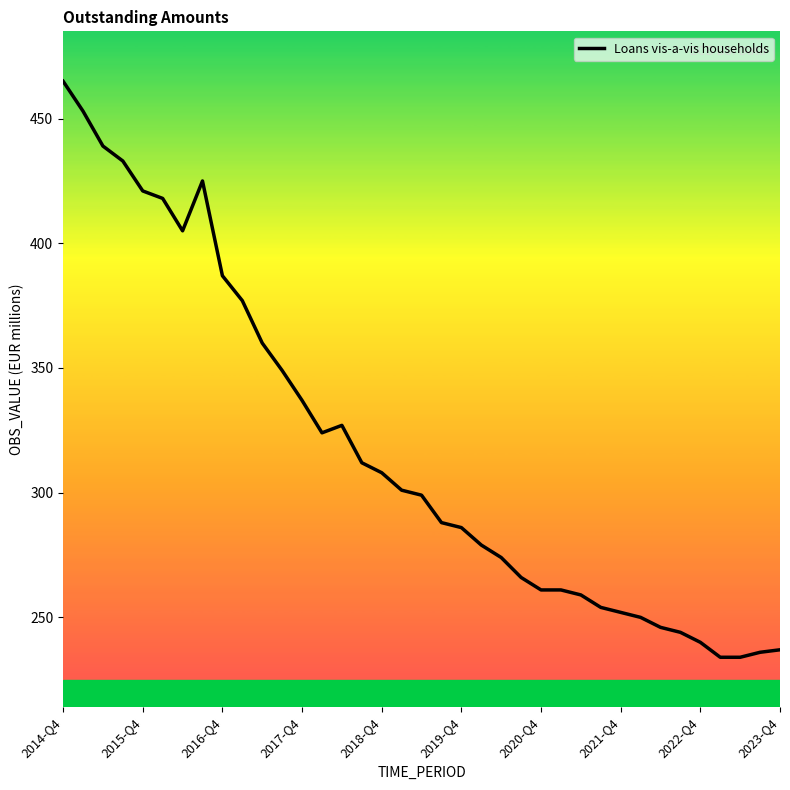

What is the difference between the maximum and minimum values?

231